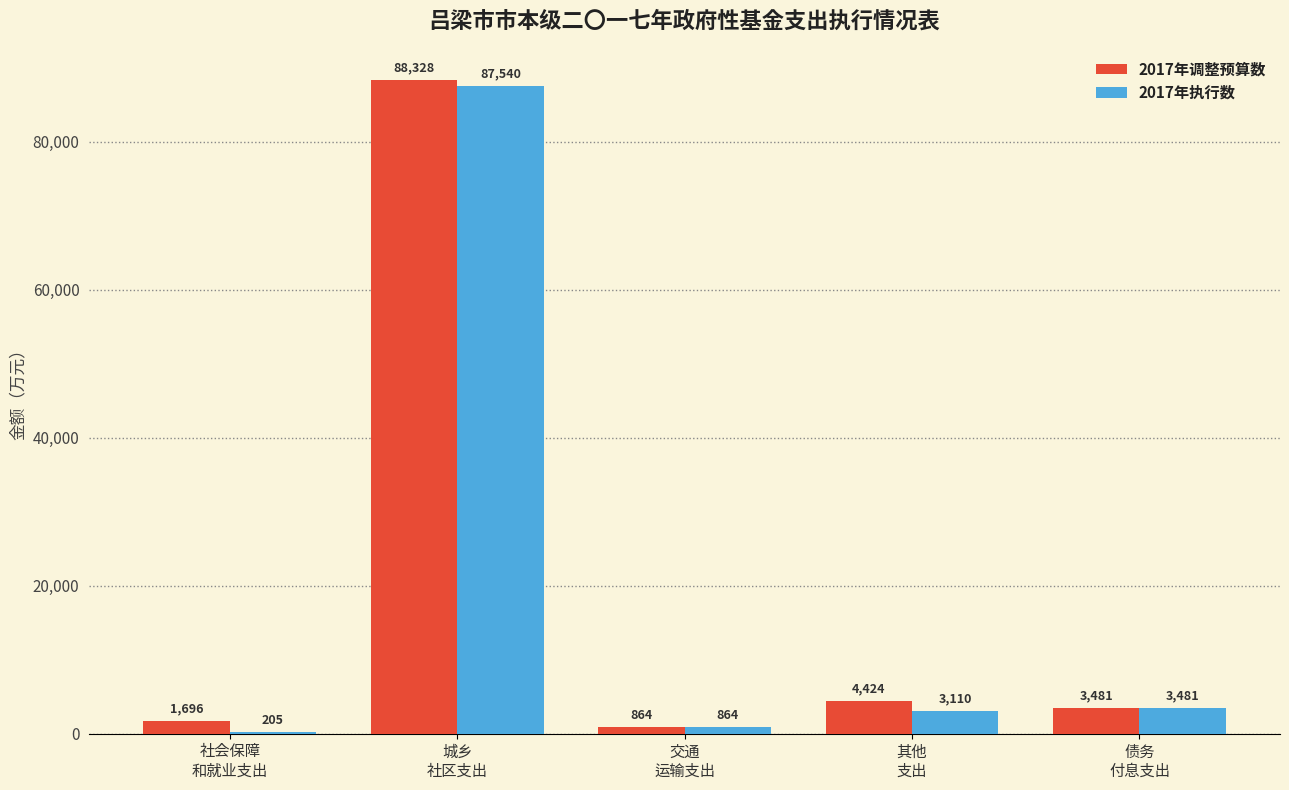

How many categories are shown in the chart?

5